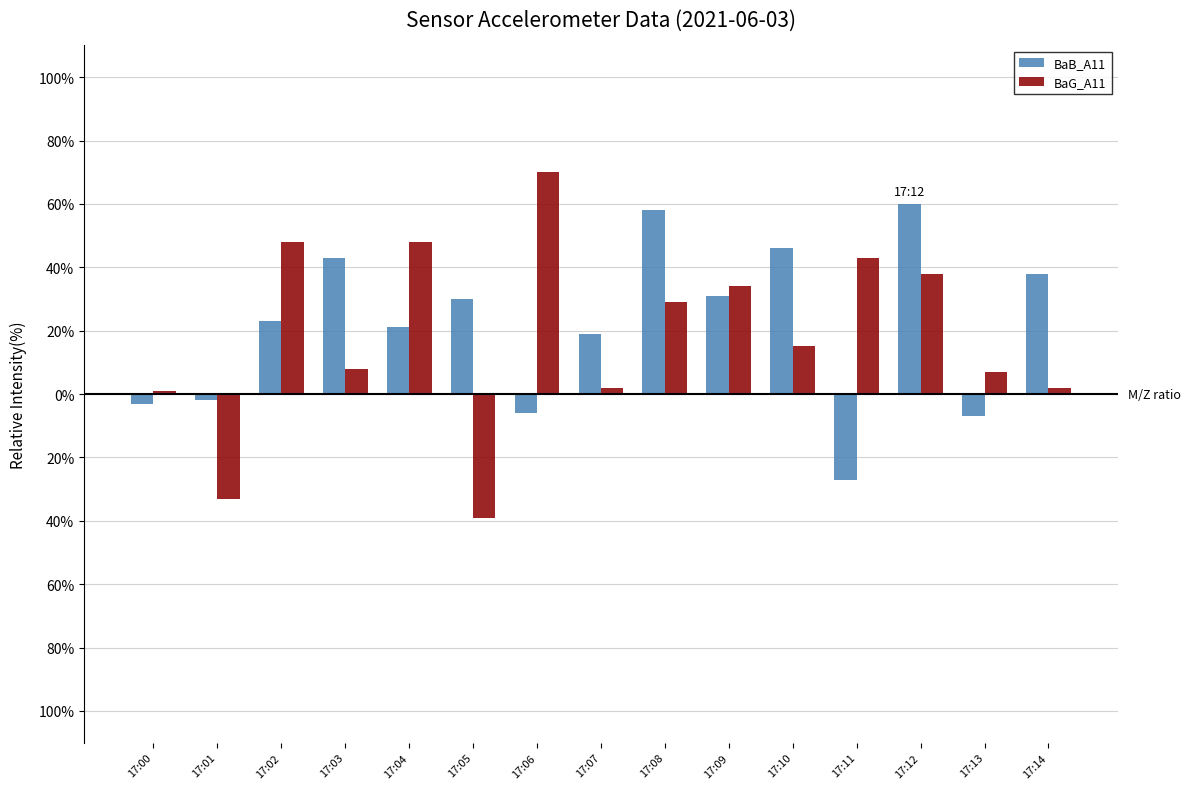

What are all the series names shown in the legend?

BaB_A11, BaG_A11